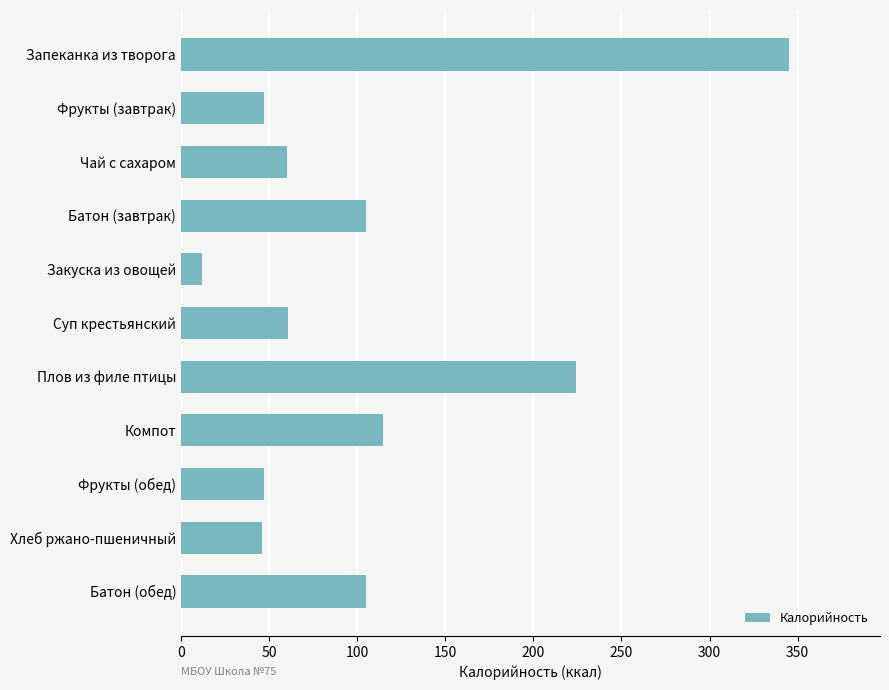

What is the label of the 2nd bar from the bottom?

Хлеб ржано-пшеничный